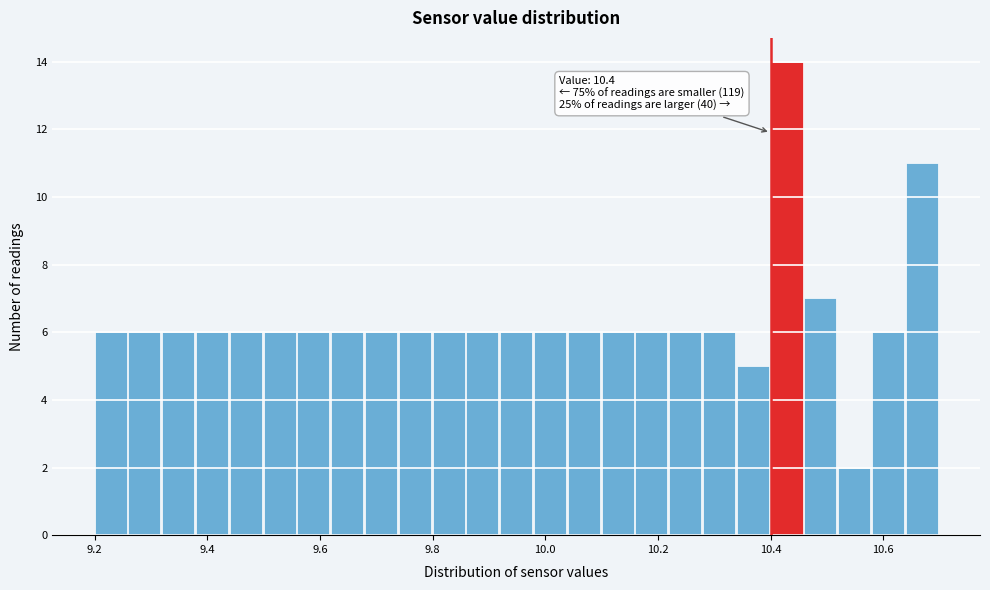

Around what value on the x-axis is the tallest bar? Give the approximate position of its centre, as read against the axis.

10.42